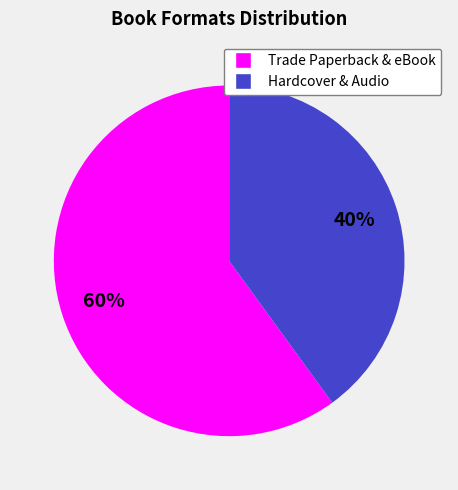

What percentage is the Trade Paperback & eBook slice, to the nearest percent?

60%